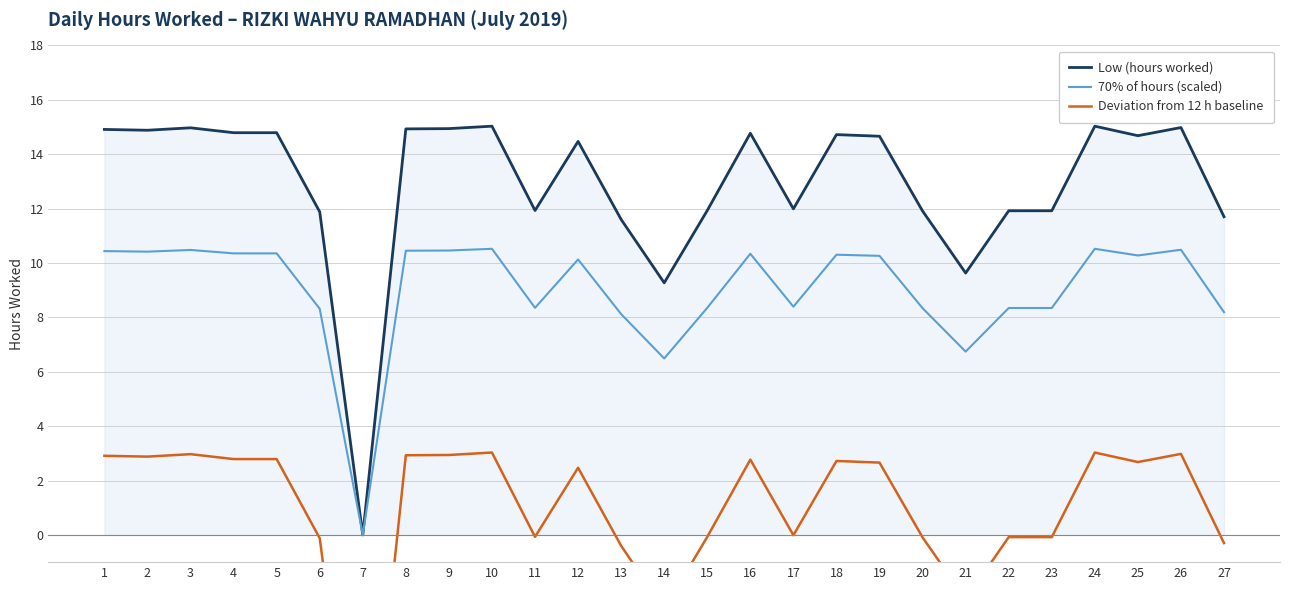

At which category does Deviation from 12 h baseline reach its first local peak?

3